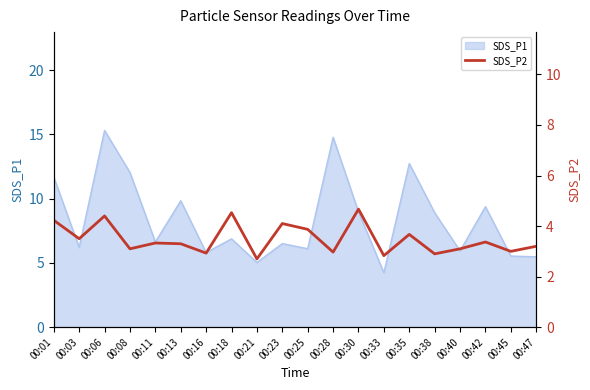

What is the highest value of the SDS_P1 series?

15.3